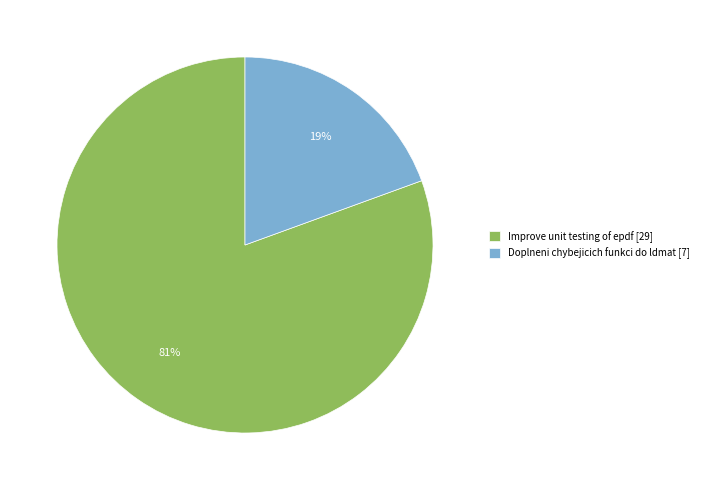

Do Doplneni chybejicich funkci do ldmat [7] and Improve unit testing of epdf [29] together represent more than half of the pie?

Yes